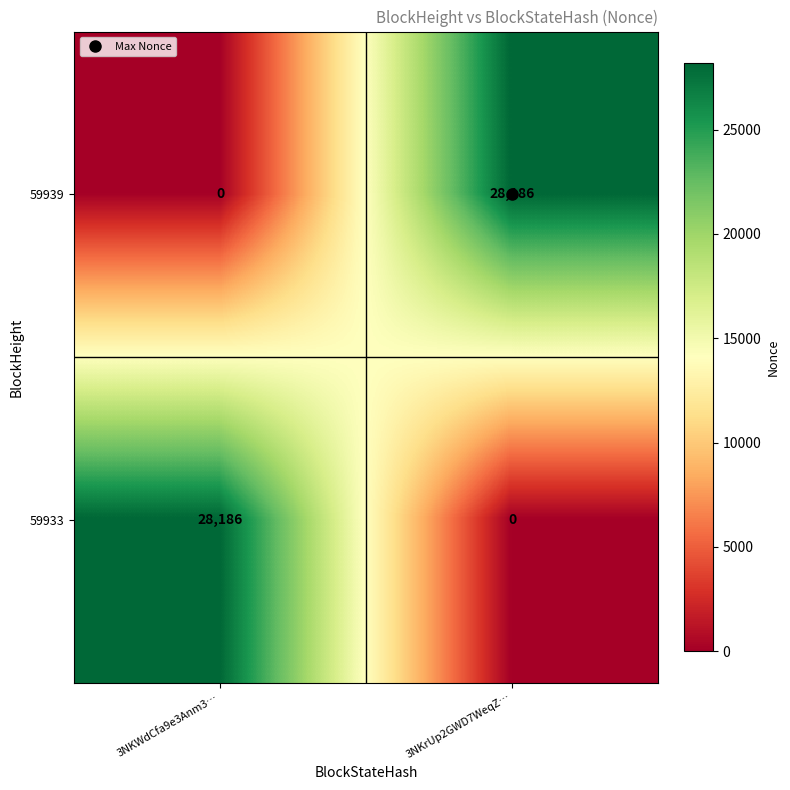

The value of 59939 at 3NKWdCfa9e3Anm3… is -9913. True or false?

False